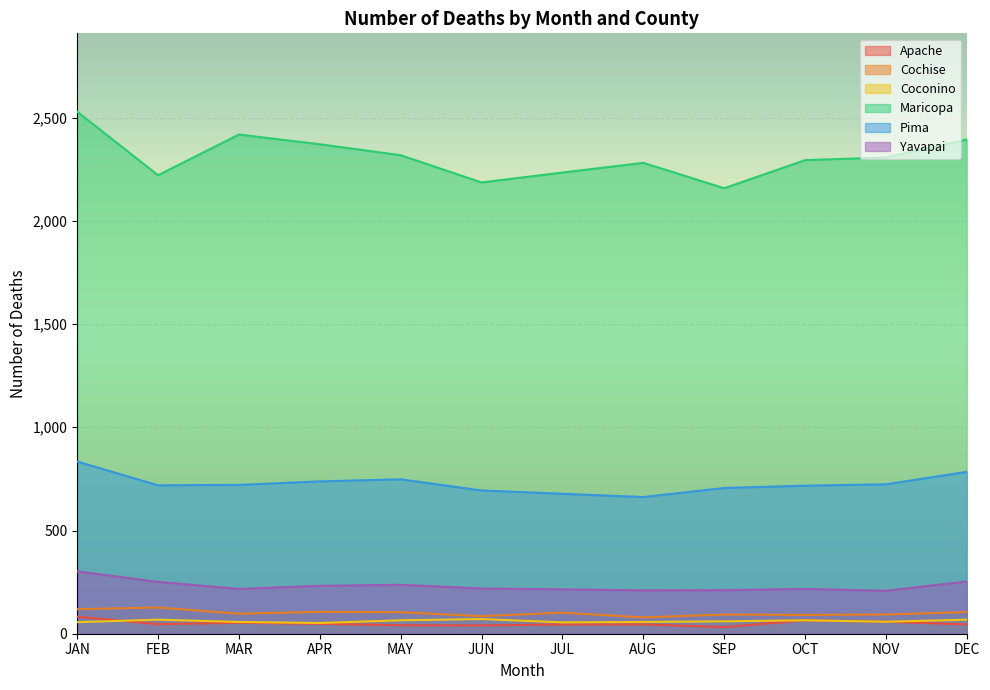

What position from the left is DEC?

12